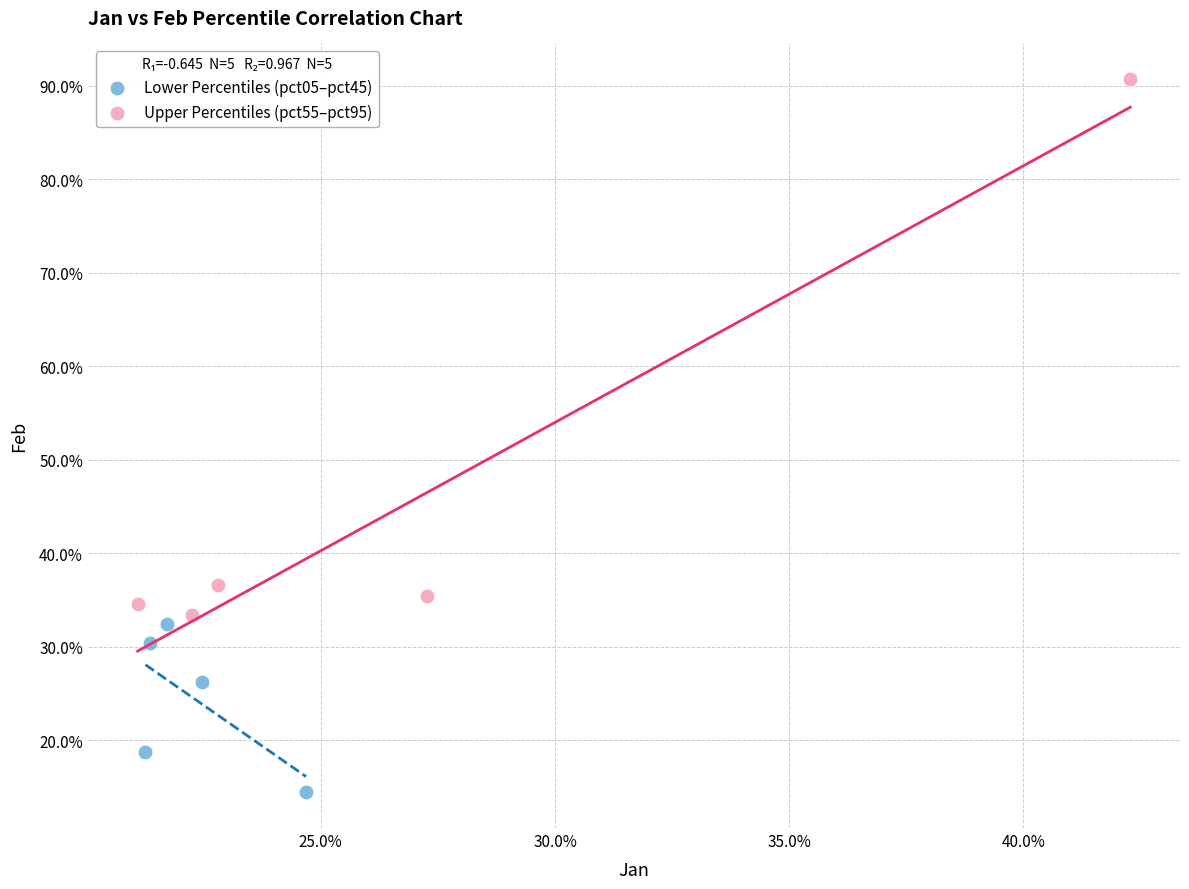

Which series reaches the maximum Y coordinate?

Upper Percentiles (pct55–pct95)